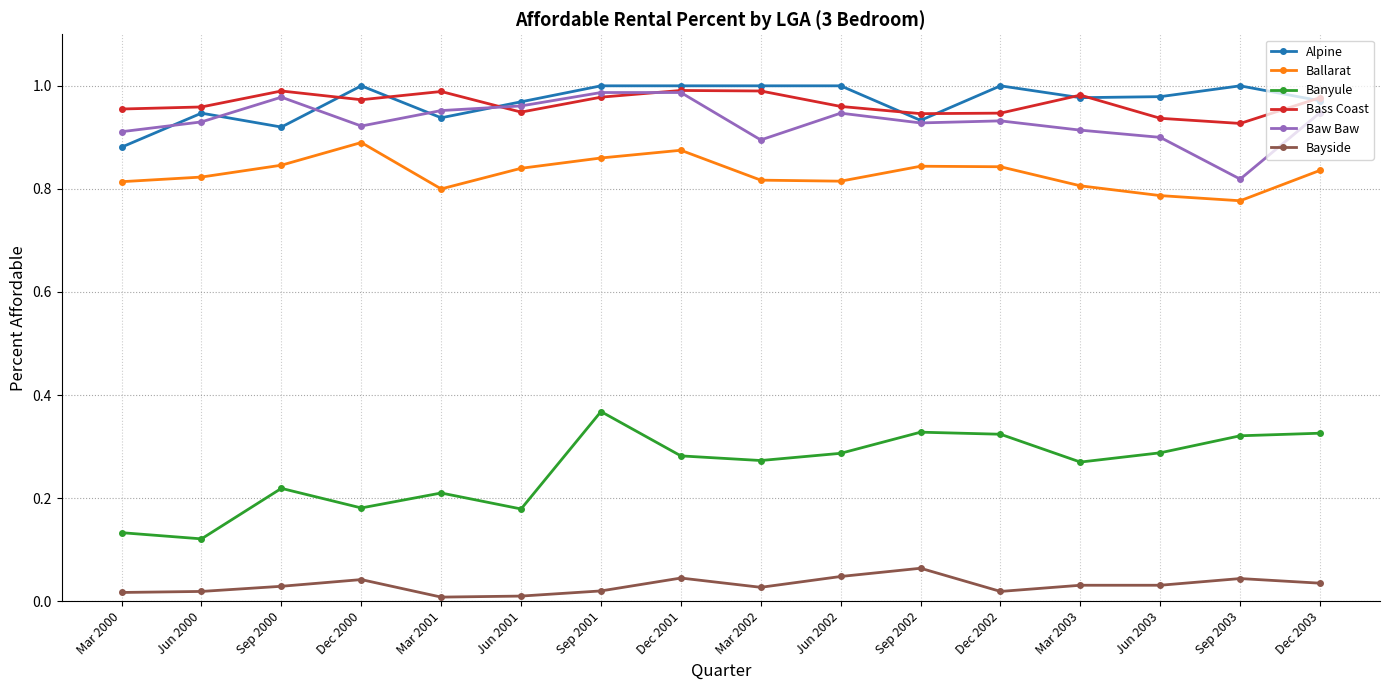

At which label does Baw Baw reach its minimum?

Sep 2003